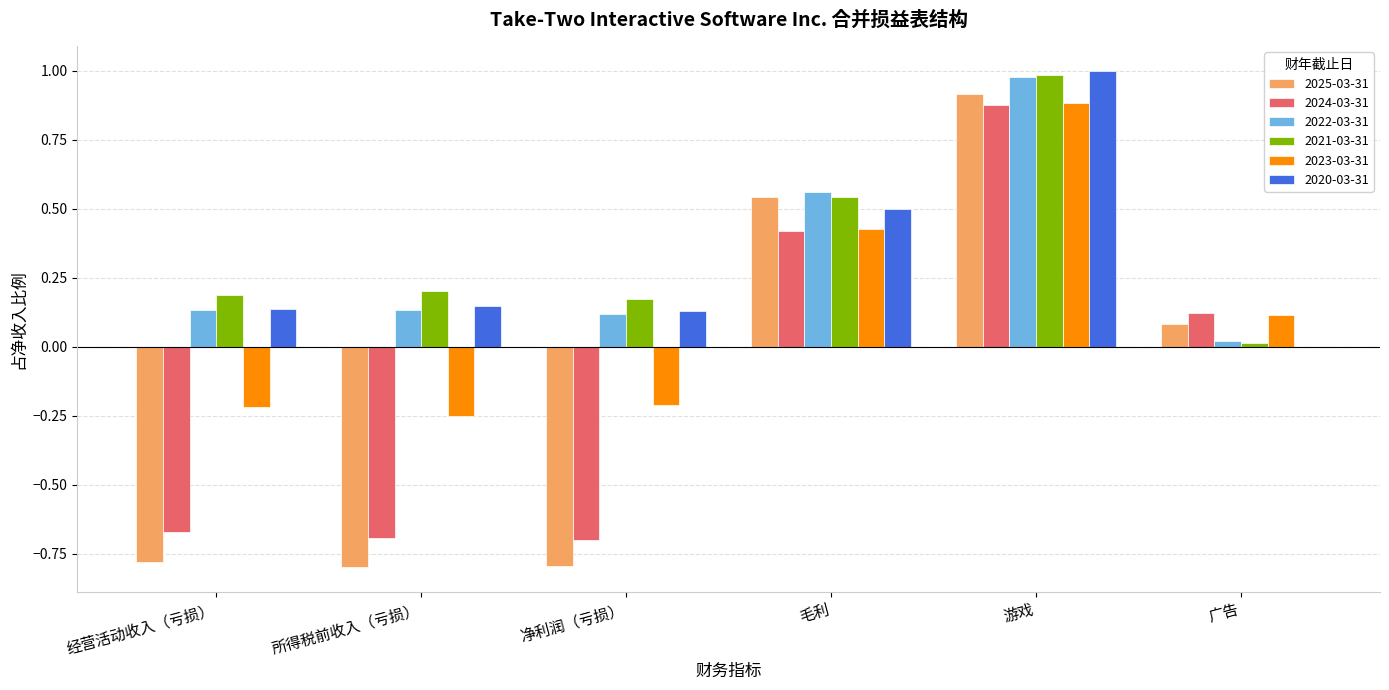

Which label corresponds to the largest value in the chart?

游戏